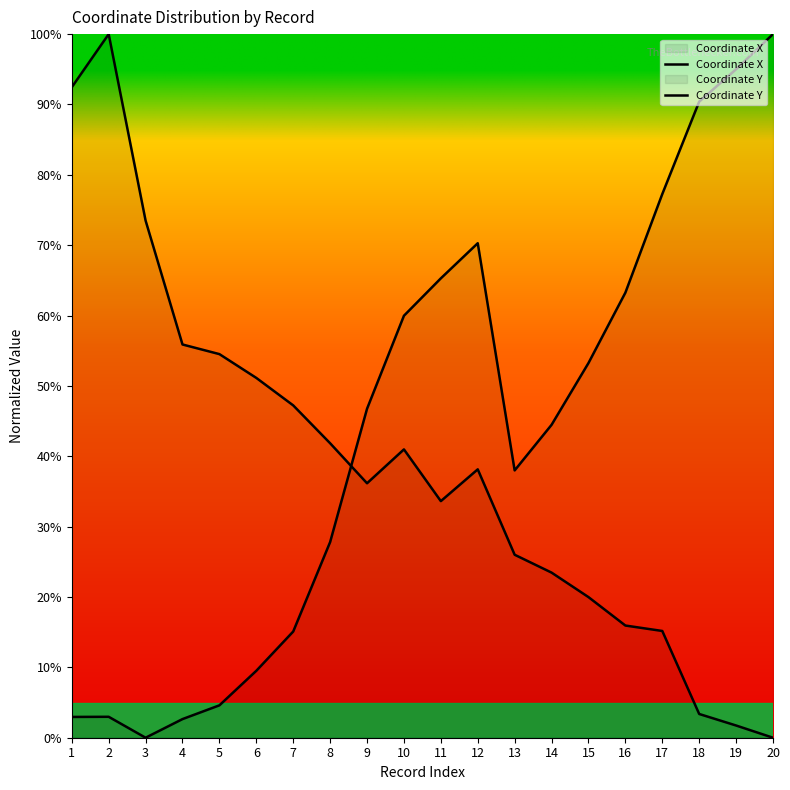

How many intersections are there between Coordinate X and Coordinate Y?

1